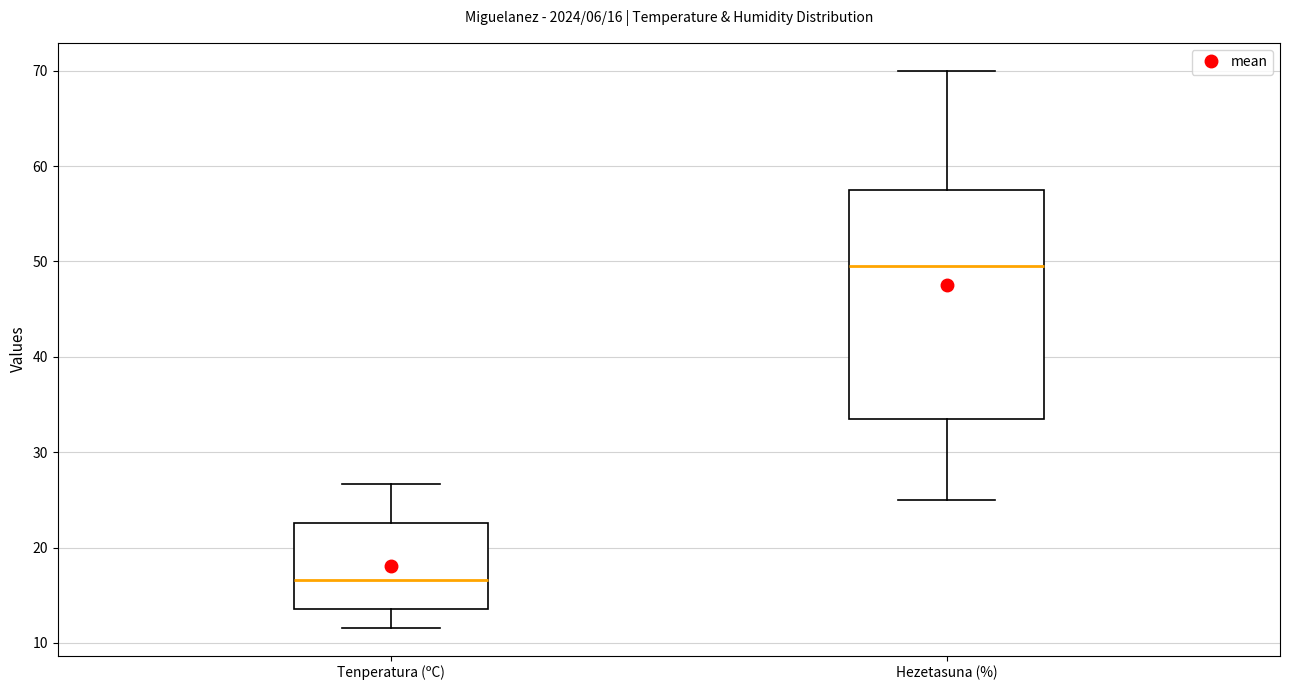

Which box is the tallest, from its lower edge to its upper edge?

Hezetasuna (%)